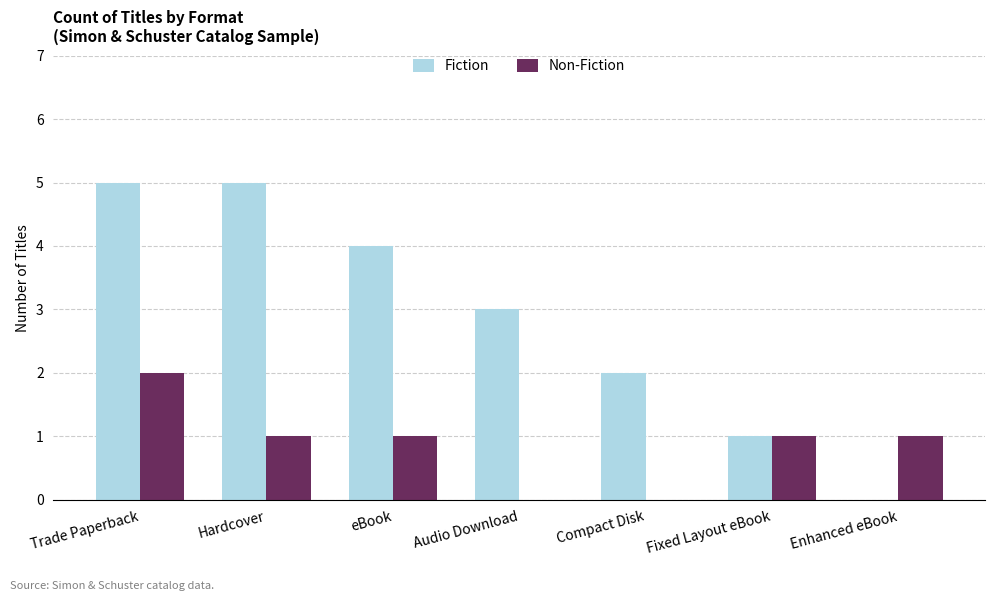

What is the total value across all series at Audio Download?

3